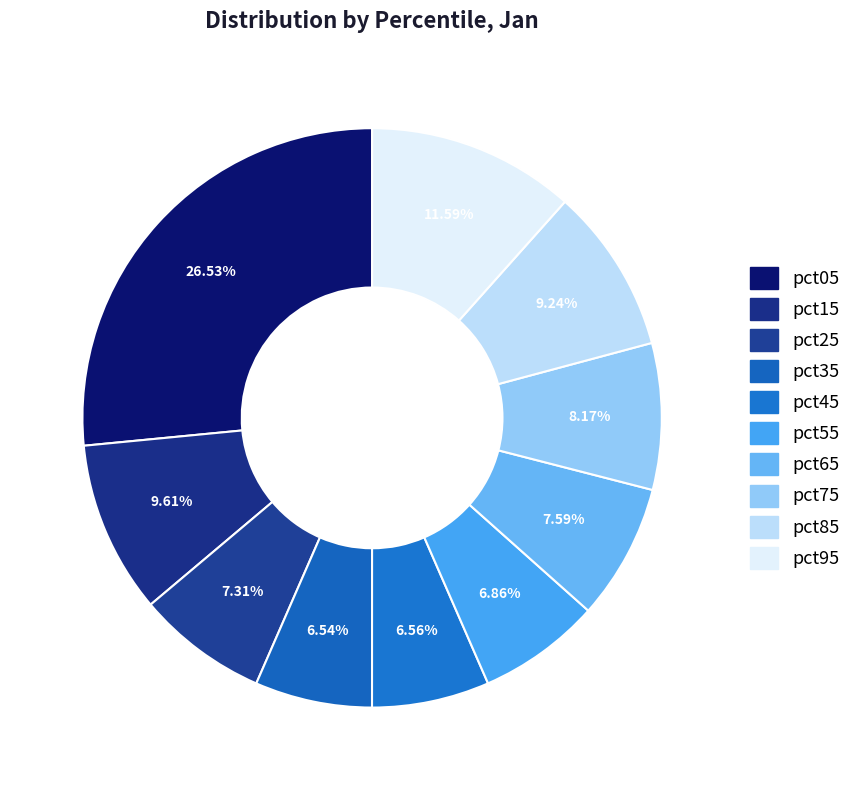

The pct75 slice represents 8% of the pie. True or false?

True